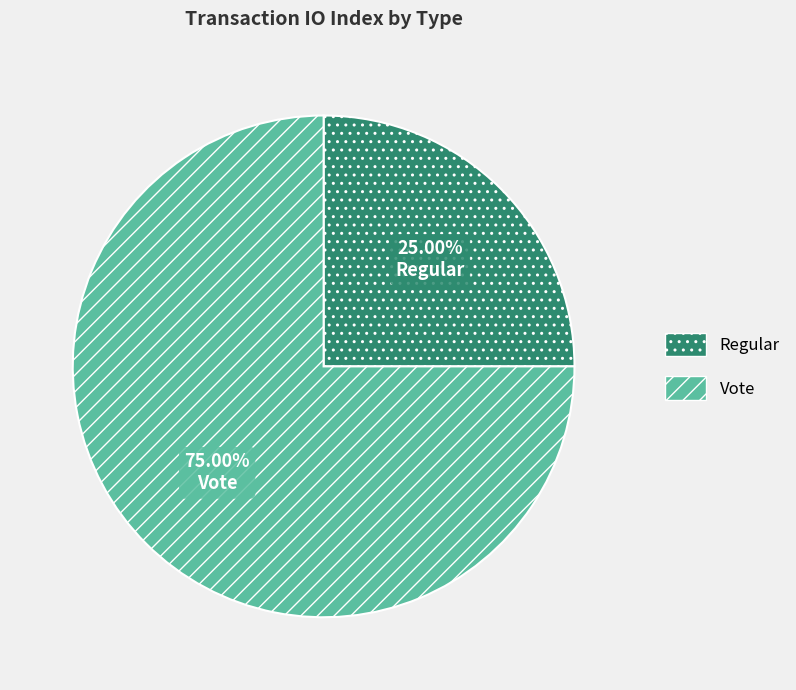

What is the ratio of the value at Regular to the value at Vote?

0.3